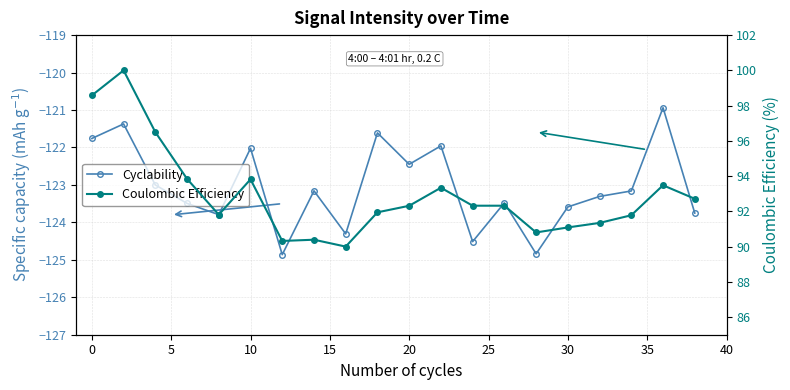

Is this an area chart (filled region under the line)?

No